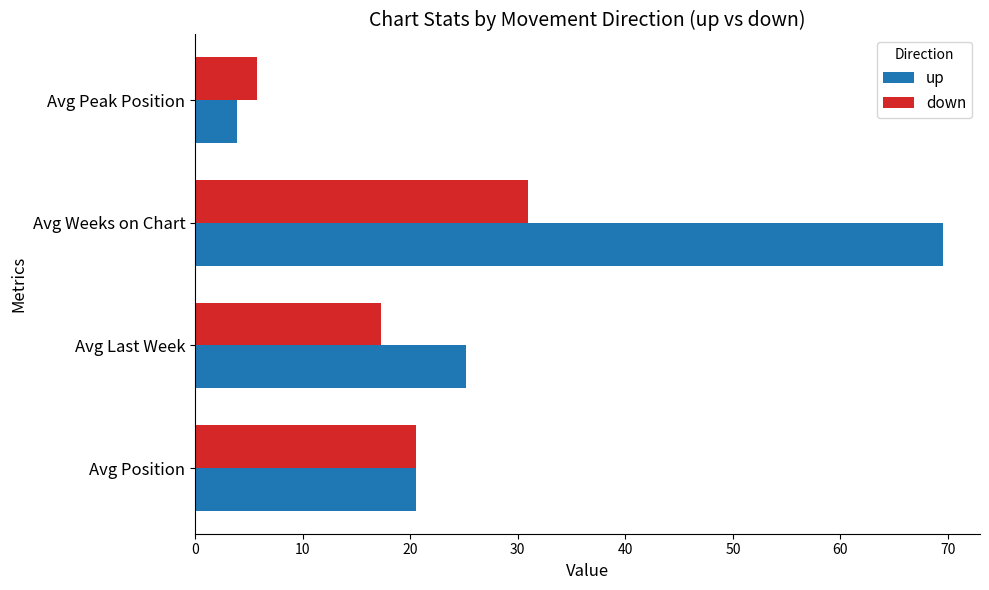

List the series in order of their overall mean, highest first.

up, down